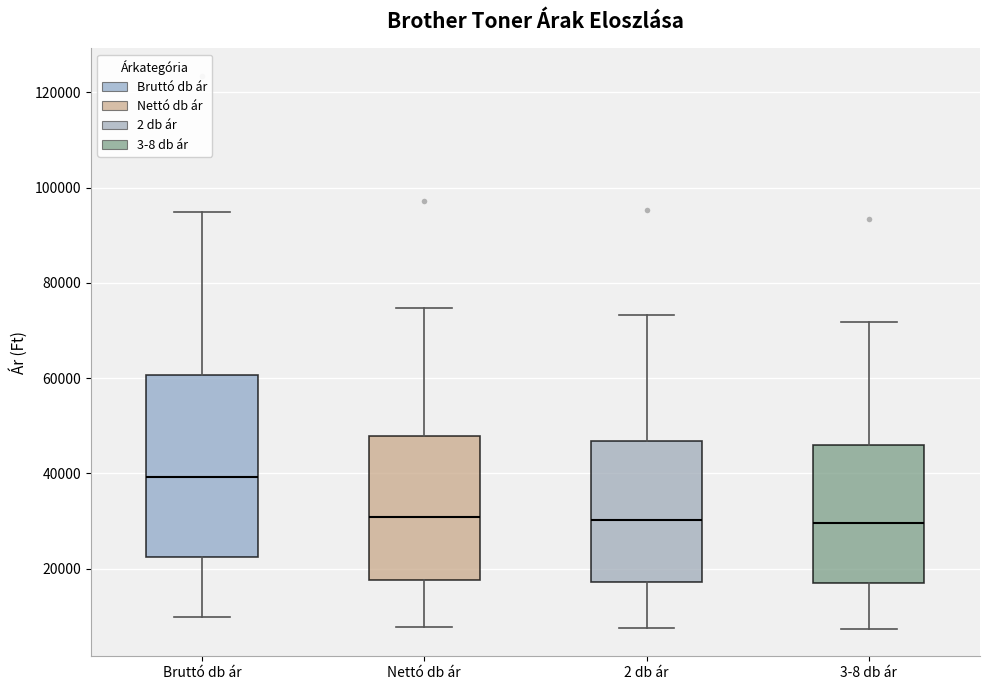

Comparing the boxes themselves (not the whiskers), which one is the tallest?

Bruttó db ár